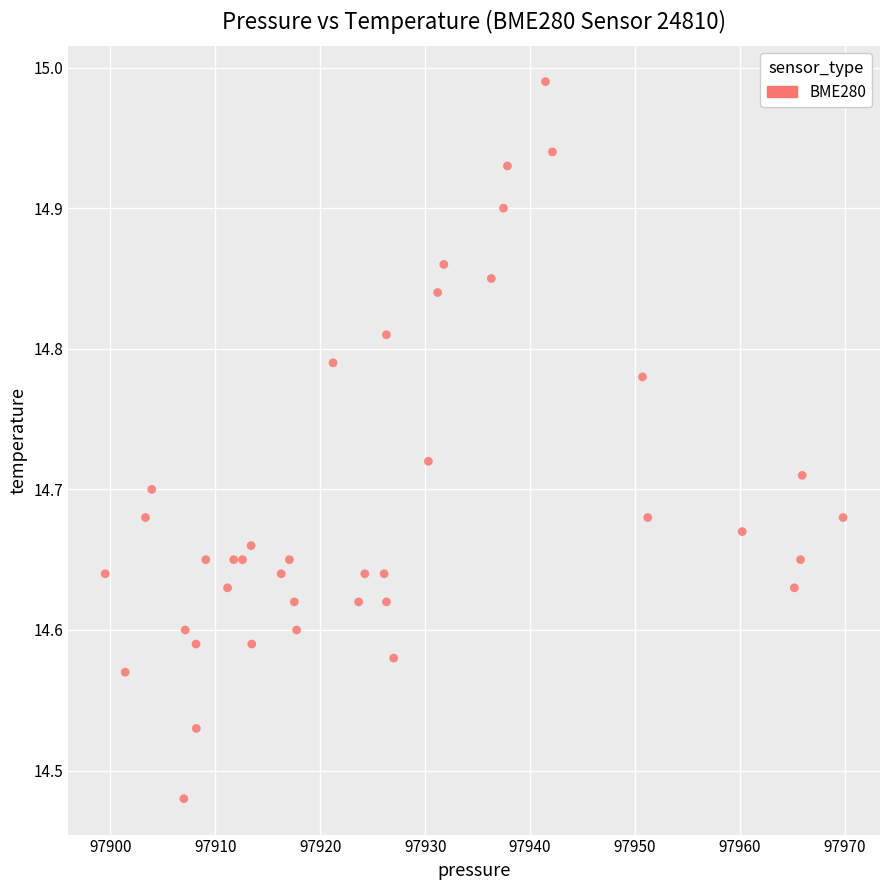

What is the range of X values (max minus min)?

70.3